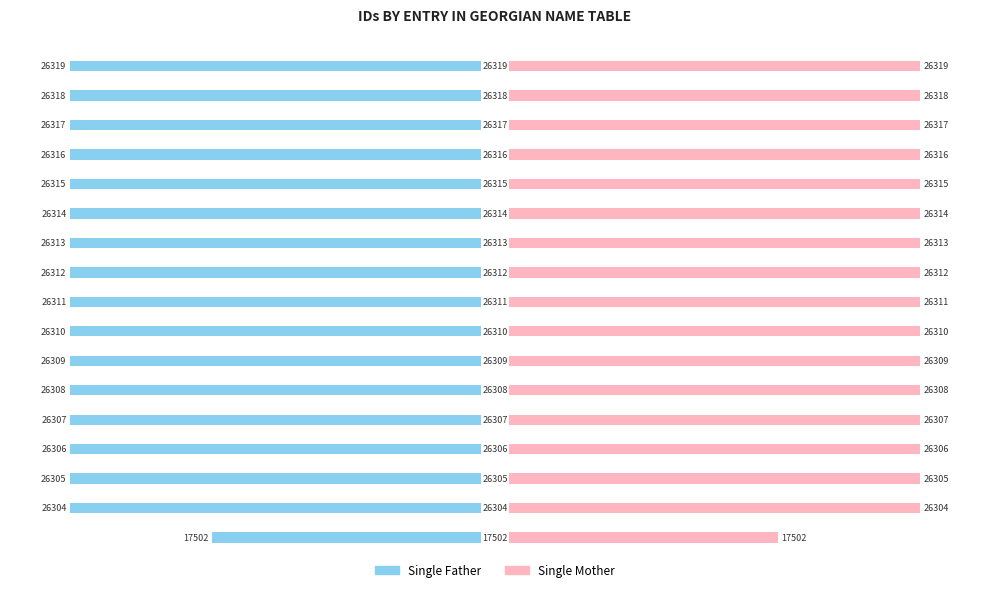

What value does the Single Mother series have at 16, to the nearest 100?

26300